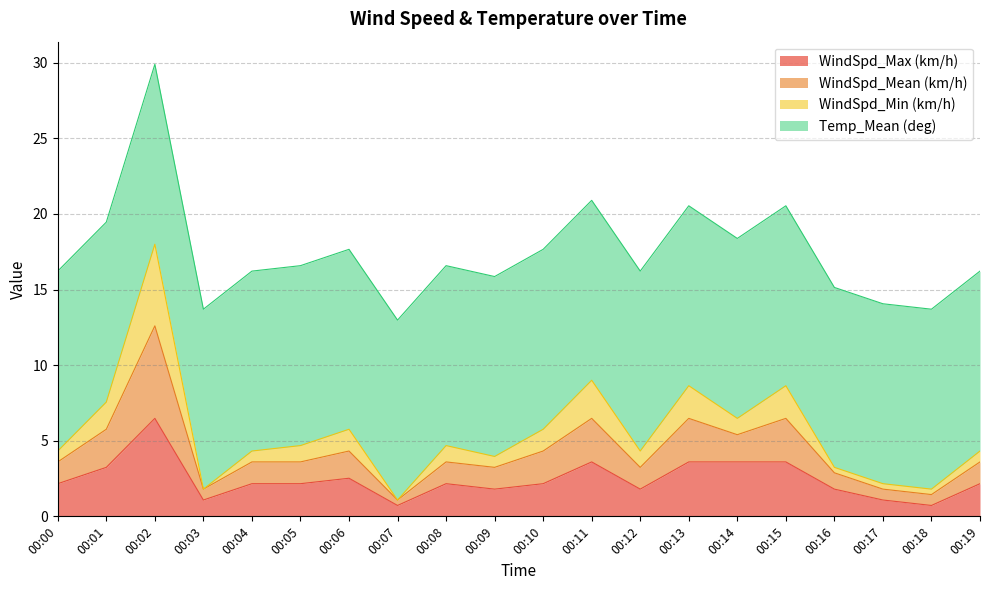

Is the value of WindSpd_Mean (km/h) at 00:00 greater than the value of WindSpd_Max (km/h) at 00:19?

Yes